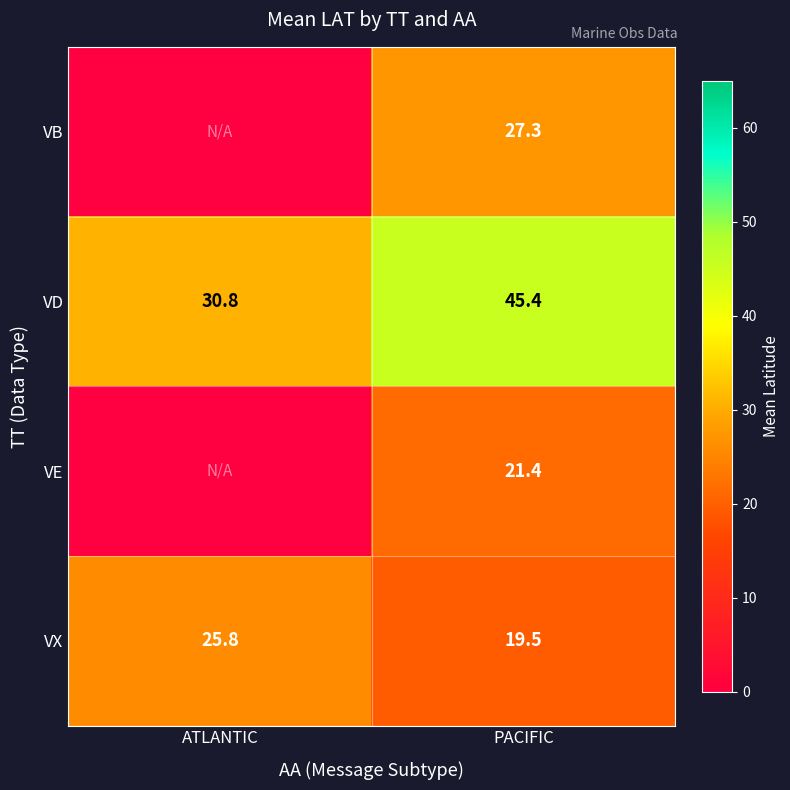

What is the lowest value of the VD series?

30.8